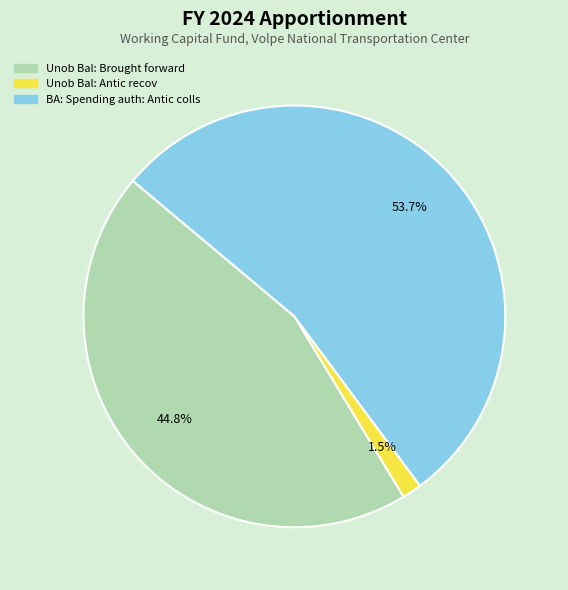

Which slice is the smallest?

Unob Bal: Antic recov